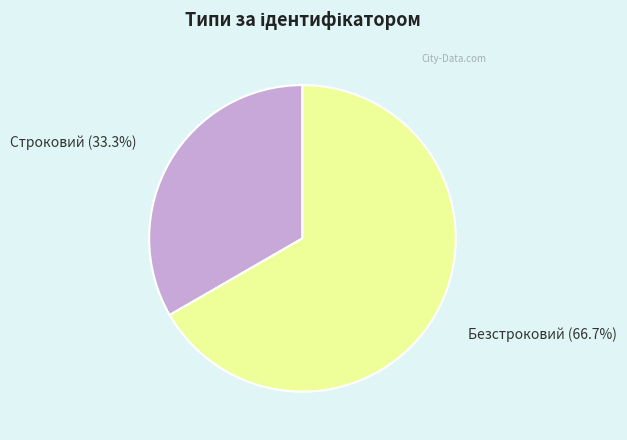

To the nearest percent, what portion does Строковий represent?

33%